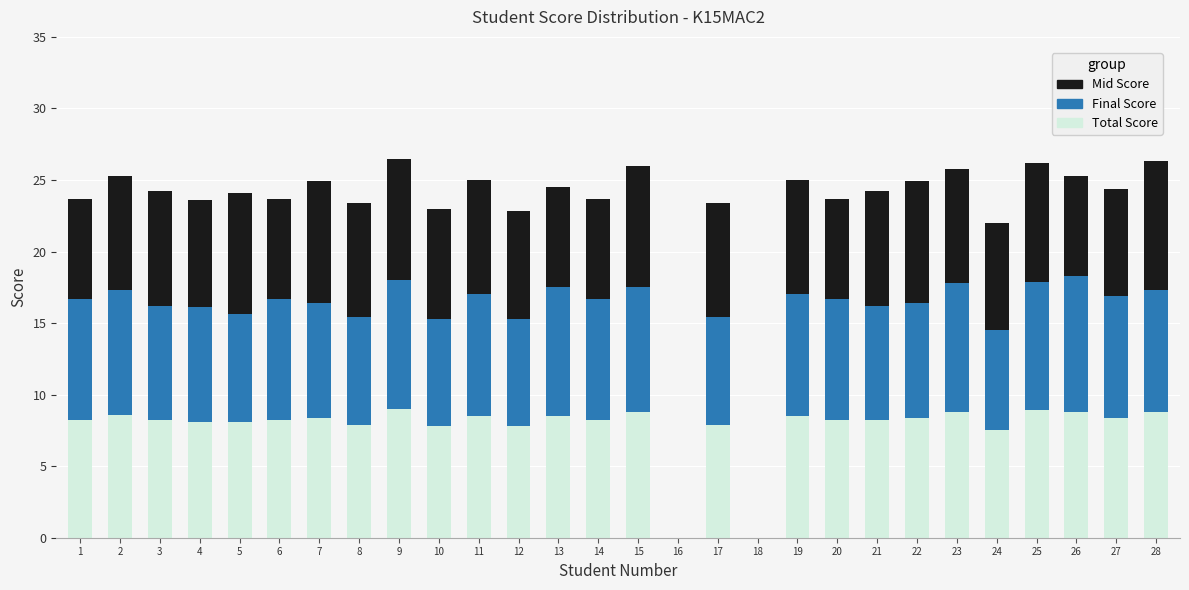

What is the sum of all Total Score values?

216.7